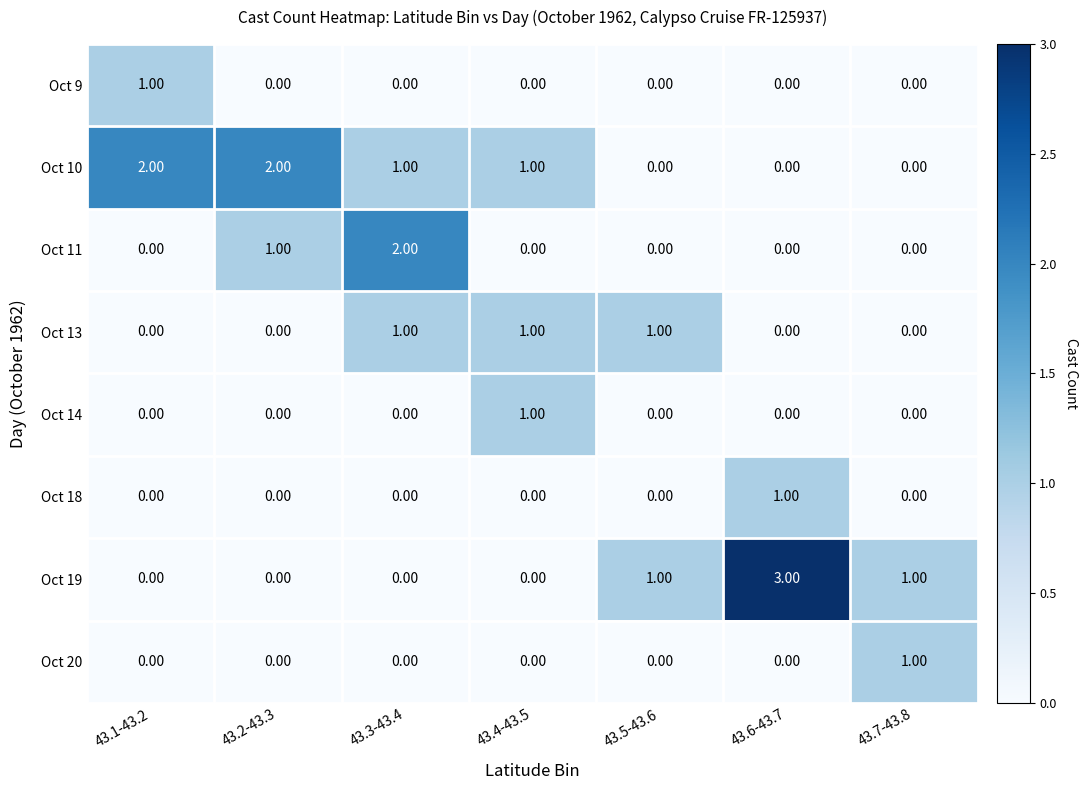

Which series has the largest range (max minus min)?

Oct 19